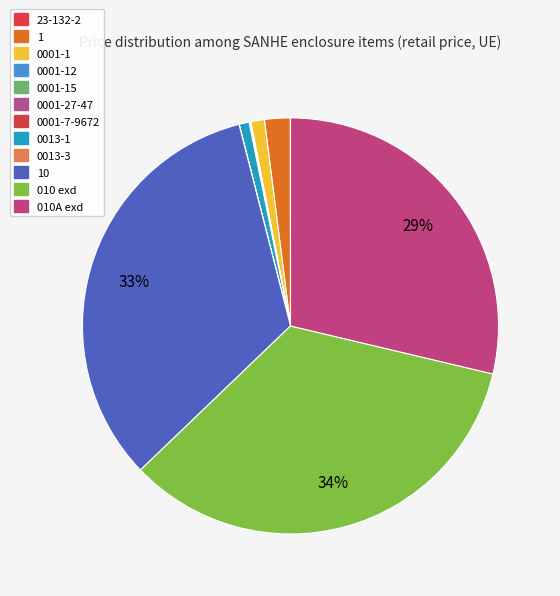

Which slice is the smallest?

0001-15